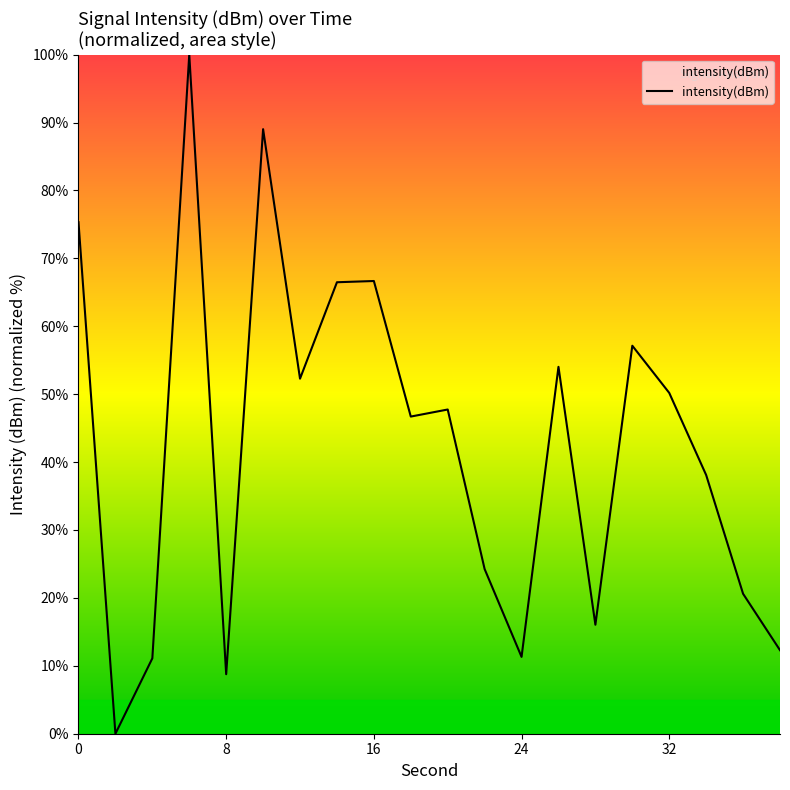

What is the difference between the maximum and minimum values?

100.0